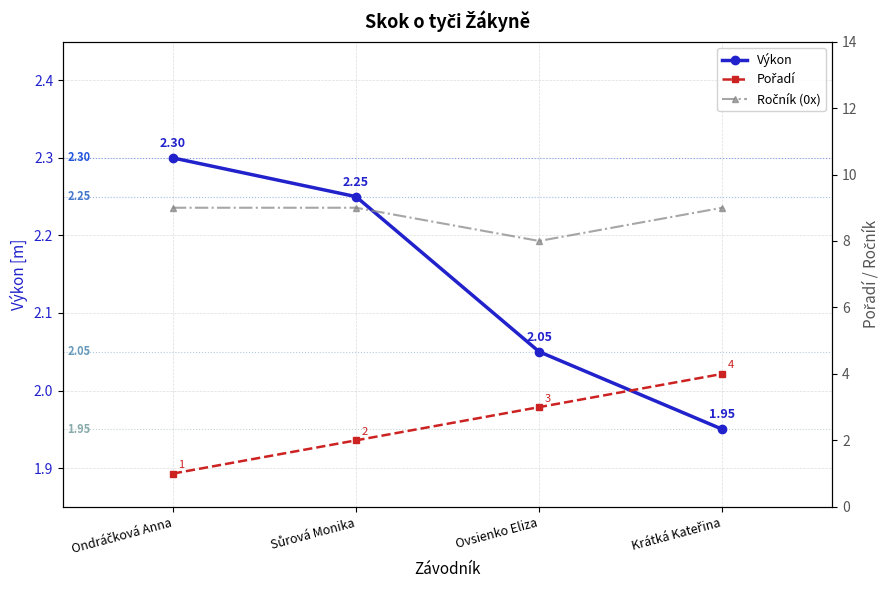

Reading left to right, extract all data points from this chart.

Výkon: 2.3	2.2	2.0	1.9
Pořadí: 1.0	2.0	3.0	4.0
Ročník (0x): 9.0	9.0	8.0	9.0